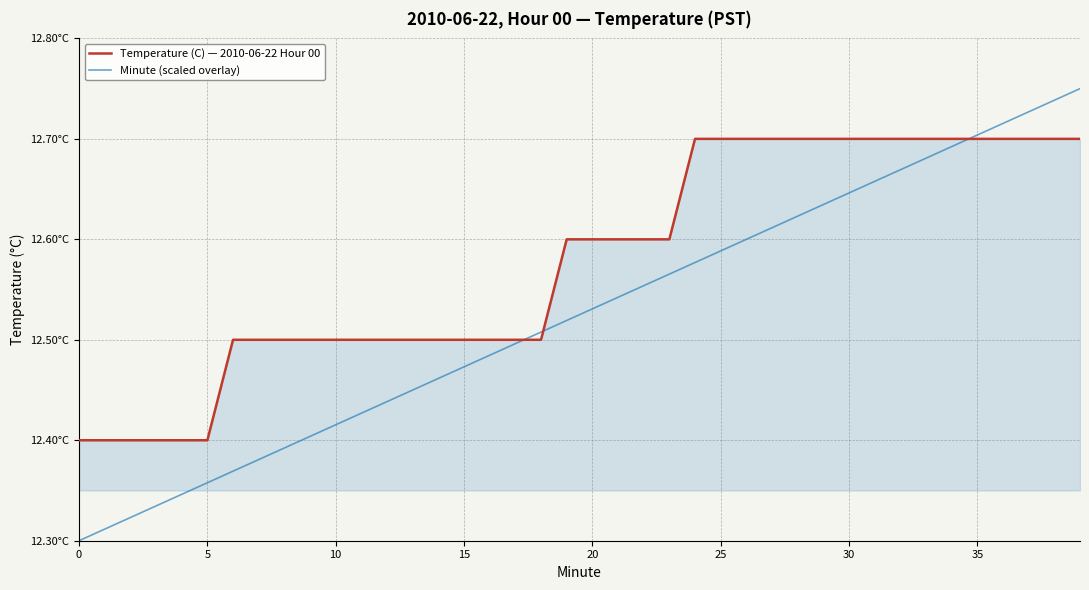

What are all the series names shown in the legend?

Temperature (C) — 2010-06-22 Hour 00, Minute (scaled overlay)